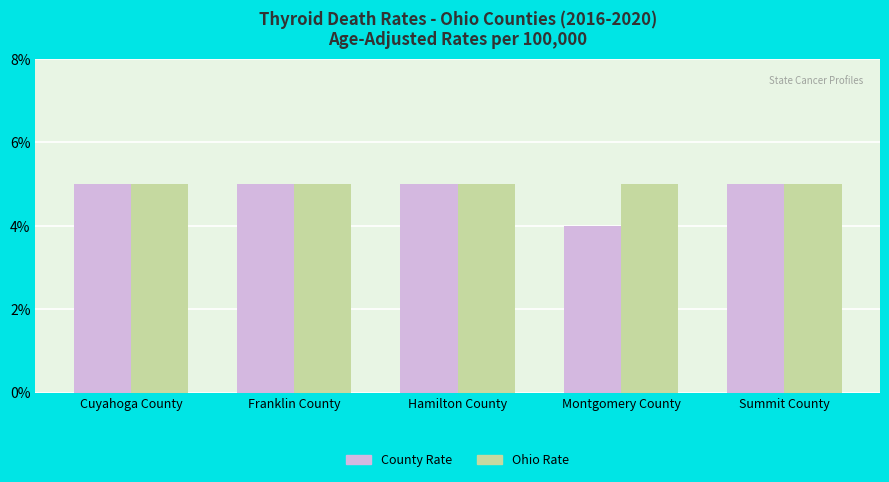

Does the chart contain stacked bars?

No